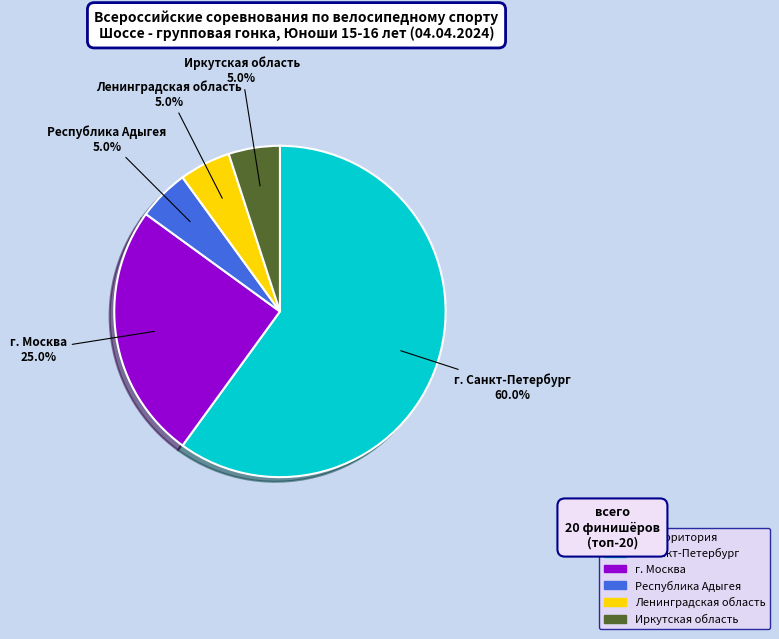

Which has a higher value, г. Санкт-Петербург or Иркутская область?

г. Санкт-Петербург